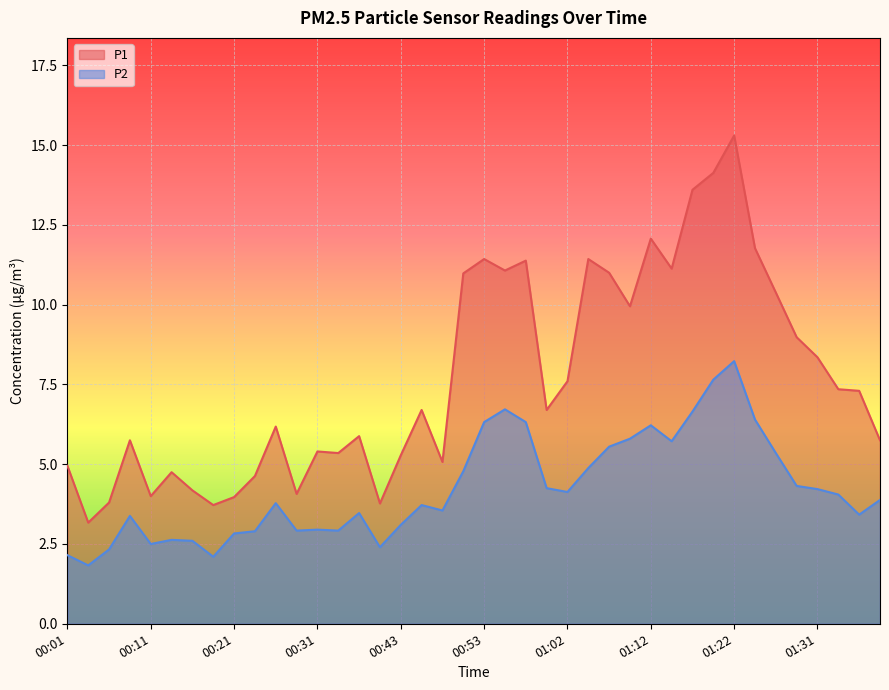

True or false: P1 has a value of 3.7 at 00:18.

True